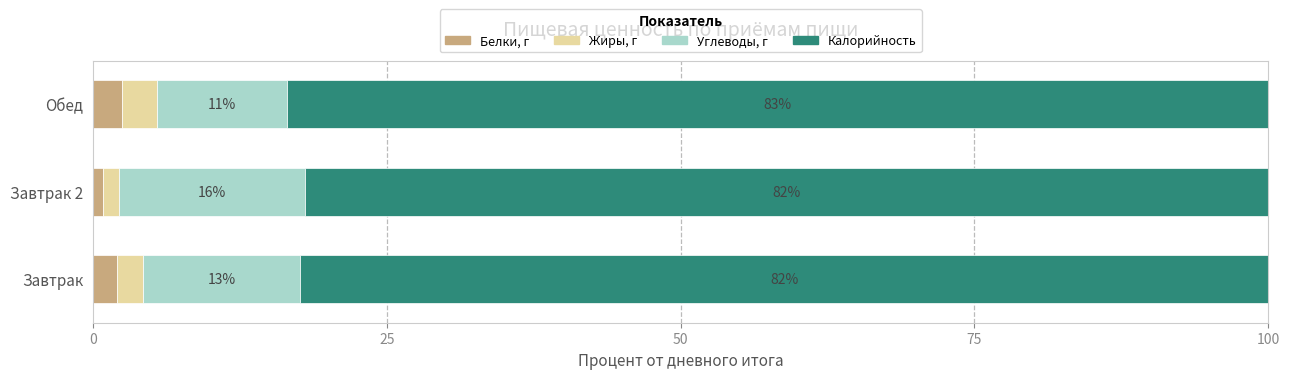

Which category has the lowest value in the Белки, г series?

Завтрак 2